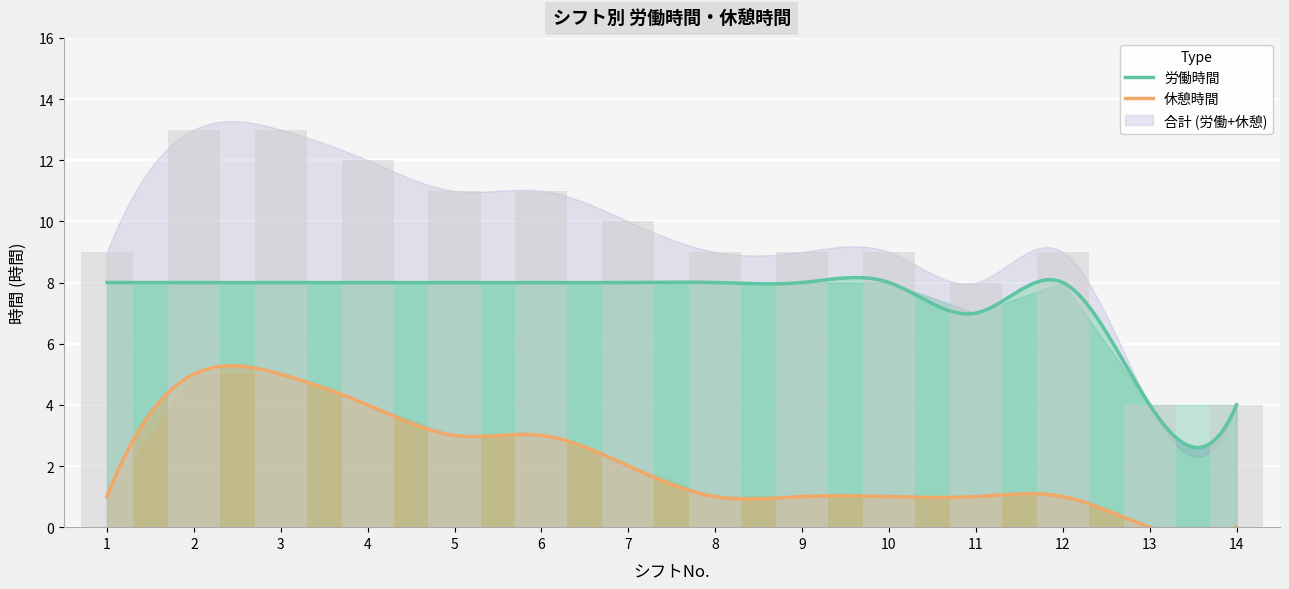

Reading left to right, extract all data points from this chart.

休憩時間: 1=1	2=5	3=5	4=4	5=3	6=3	7=2	8=1	9=1	10=1	11=1	12=1	13=0	14=0
労働時間: 1=8	2=8	3=8	4=8	5=8	6=8	7=8	8=8	9=8	10=8	11=7	12=8	13=4	14=4